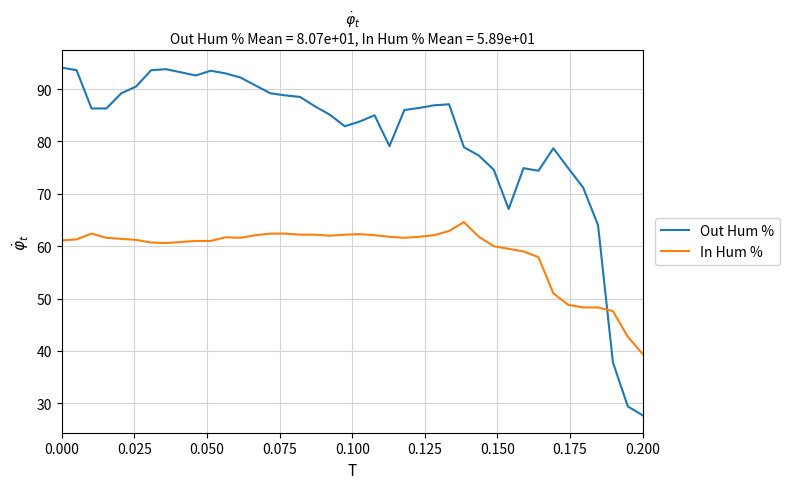

Which series has the widest spread of values?

Out Hum %